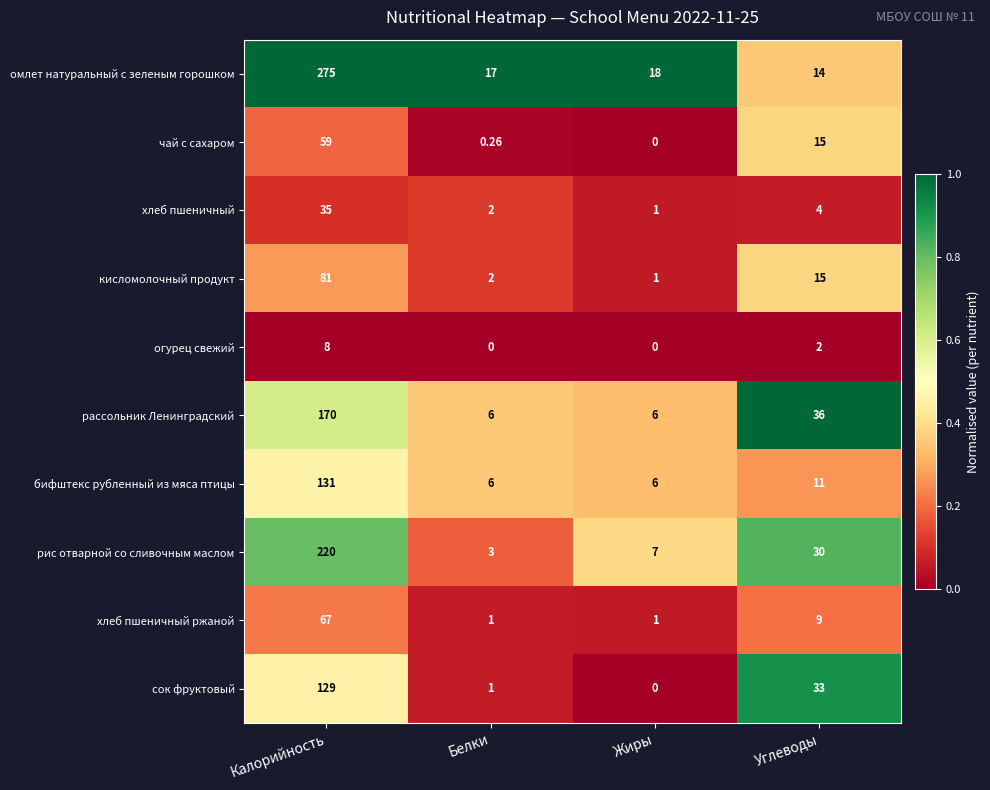

Which series has the largest range (max minus min)?

омлет натуральный с зеленым горошком